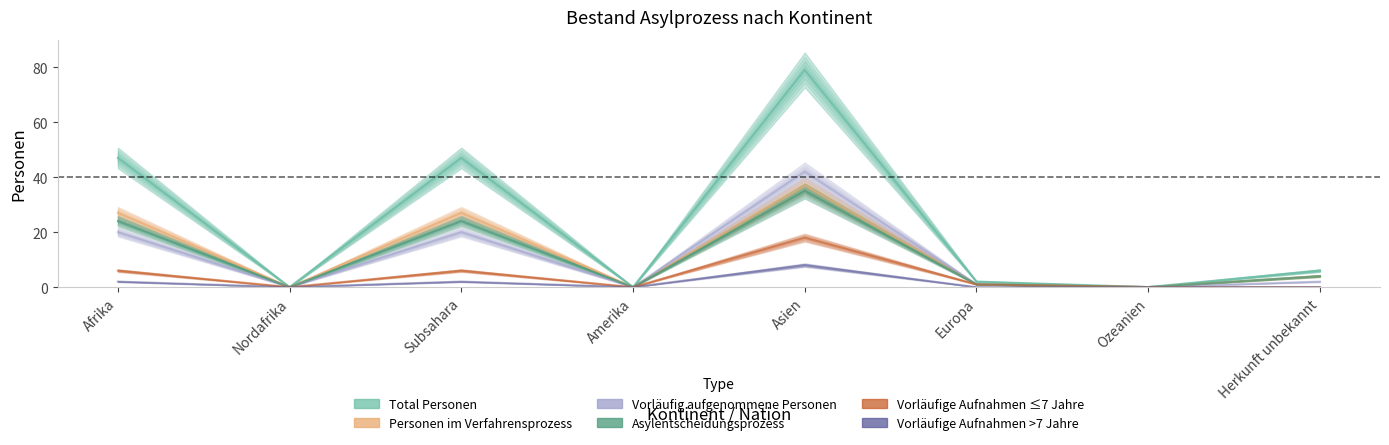

Which label corresponds to the smallest value in the chart?

Nordafrika